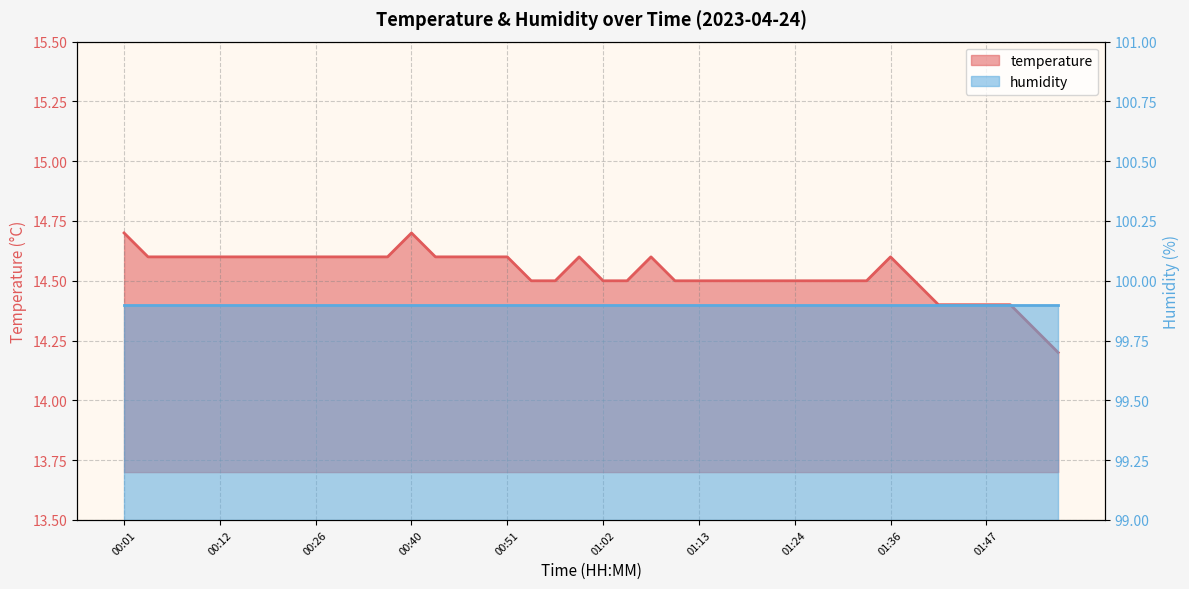

Rank the categories by value from lowest to highest.

02:03, 02:00, 01:41, 01:44, 01:47, 01:49, 00:54, 00:57, 01:02, 01:05, 01:11, 01:13, 01:16, 01:19, 01:22, 01:24, 01:27, 01:30, 01:33, 01:38, 00:04, 00:07, 00:10, 00:12, 00:15, 00:18, 00:23, 00:26, 00:32, 00:34, 00:37, 00:43, 00:46, 00:48, 00:51, 00:59, 01:08, 01:36, 00:01, 00:40